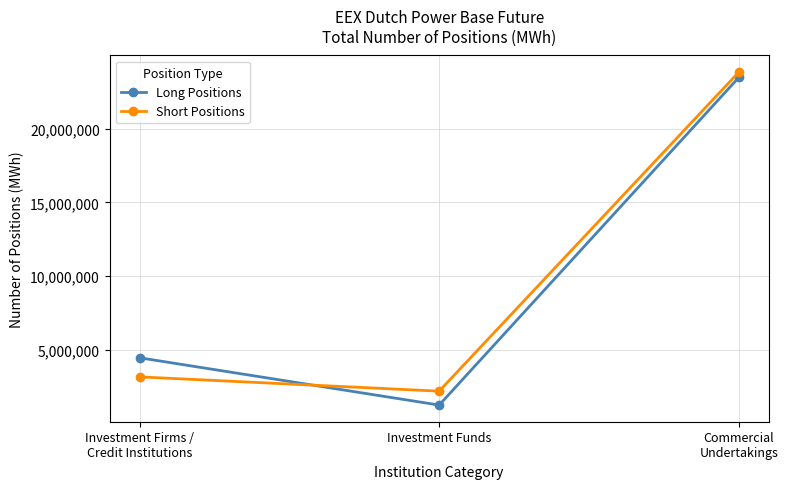

The value of Long Positions at Investment Funds is 1240403. True or false?

True